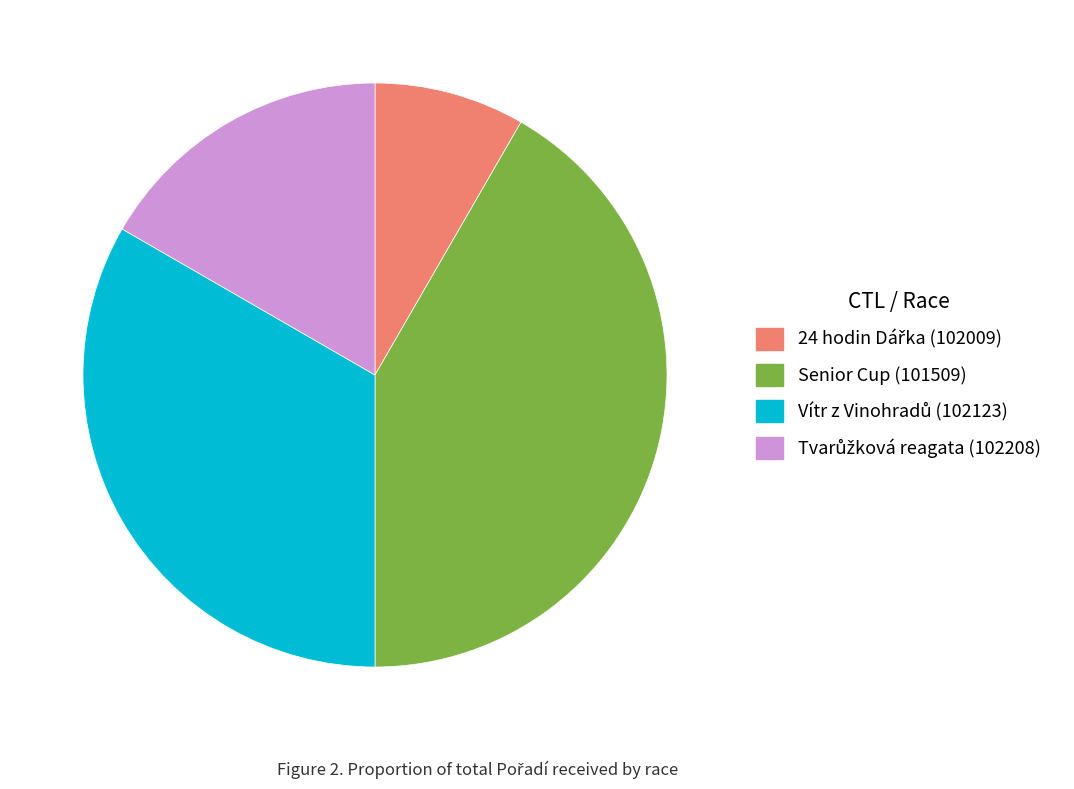

The Senior Cup (101509) slice represents 56% of the pie. True or false?

False